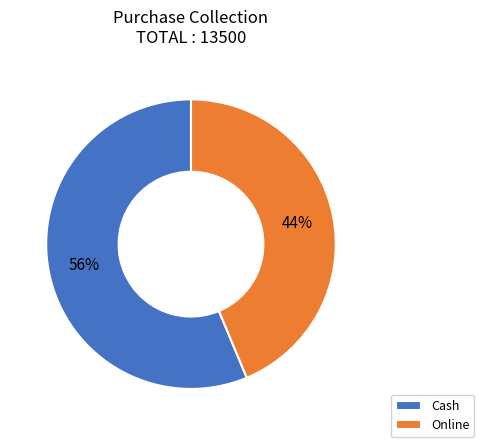

Between Online and Cash, which is larger?

Cash